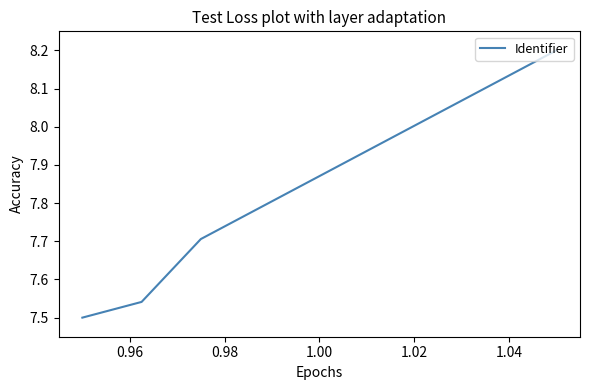

What is the greatest value displayed?

8.2